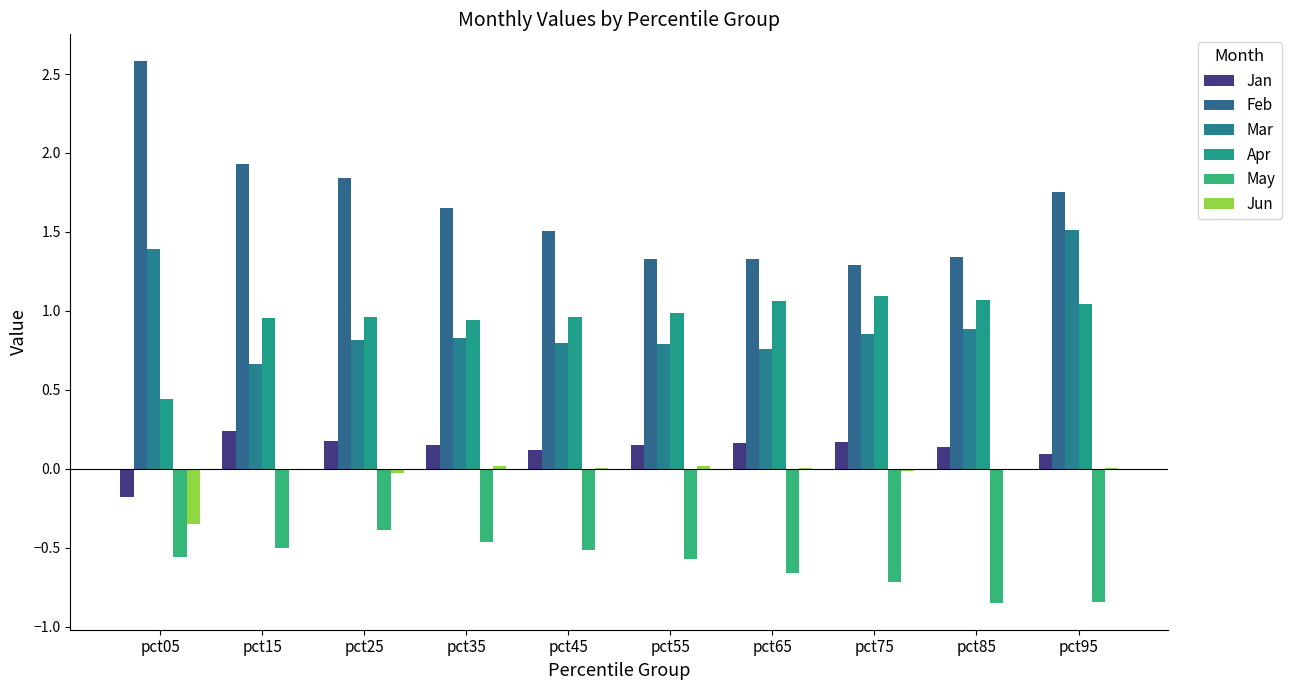

How many values in the Jan series exceed 0?

9